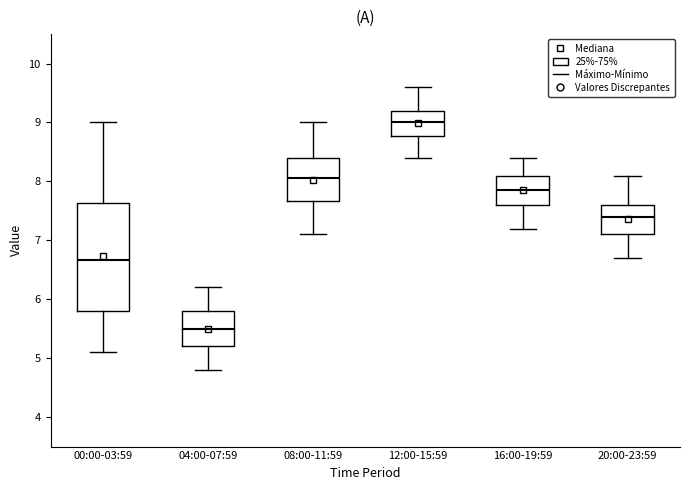

Comparing the boxes themselves (not the whiskers), which one is the tallest?

00:00-03:59